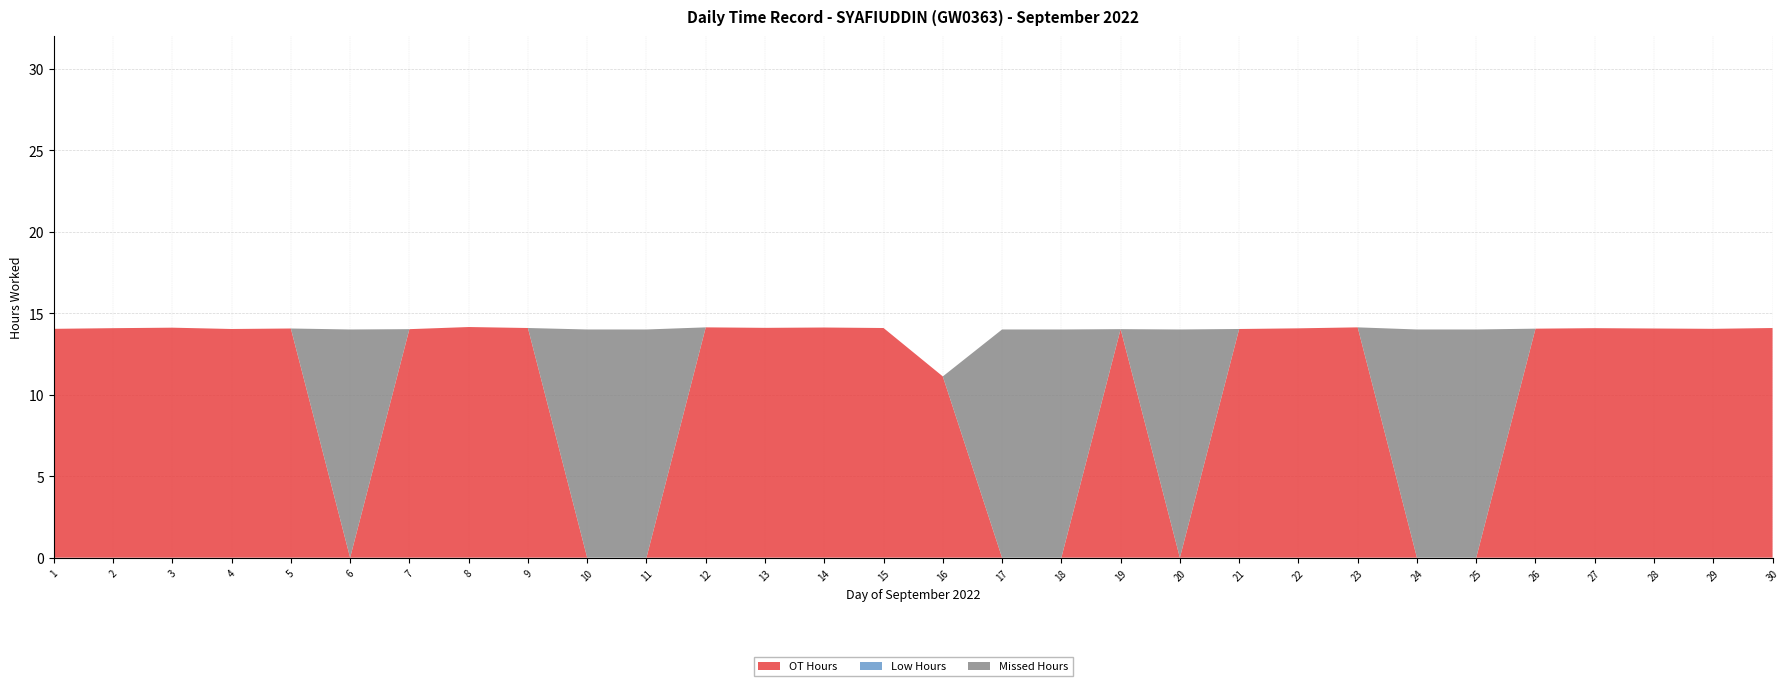

Reading left to right, transcribe all the data shown in this chart.

OT Hours: 14.0	14.1	14.1	14.0	14.1	0.0	14.0	14.2	14.1	0.0	0.0	14.1	14.1	14.1	14.1	11.1	0.0	0.0	14.0	0.0	14.0	14.1	14.1	0.0	0.0	14.1	14.1	14.1	14.0	14.1
Low Hours: 0.0	0.0	0.0	0.0	0.0	0.0	0.0	0.0	0.0	0.0	0.0	0.0	0.0	0.0	0.0	0.0	0.0	0.0	0.0	0.0	0.0	0.0	0.0	0.0	0.0	0.0	0.0	0.0	0.0	0.0
Missed Hours: 0.0	0.0	0.0	0.0	0.0	14.0	0.0	0.0	0.0	14.0	14.0	0.0	0.0	0.0	0.0	0.0	14.0	14.0	0.0	14.0	0.0	0.0	0.0	14.0	14.0	0.0	0.0	0.0	0.0	0.0